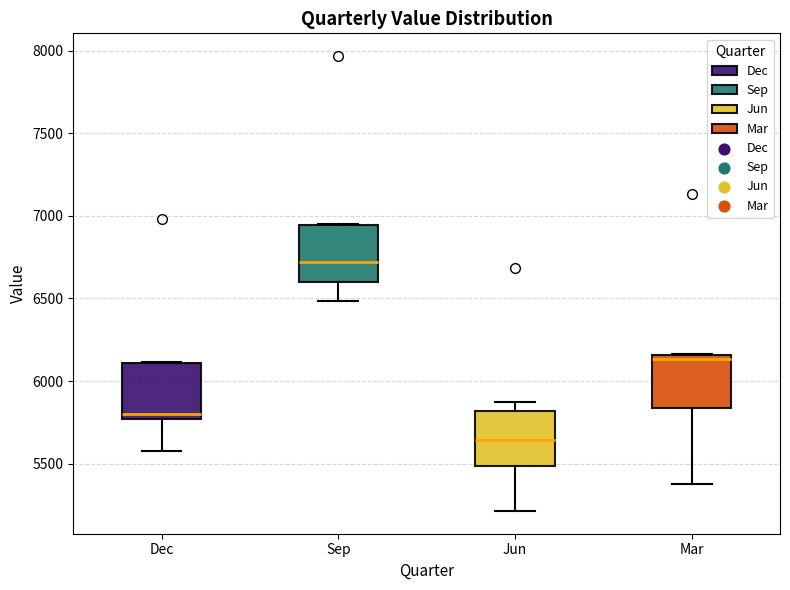

Which box has the lowest median line?

Jun